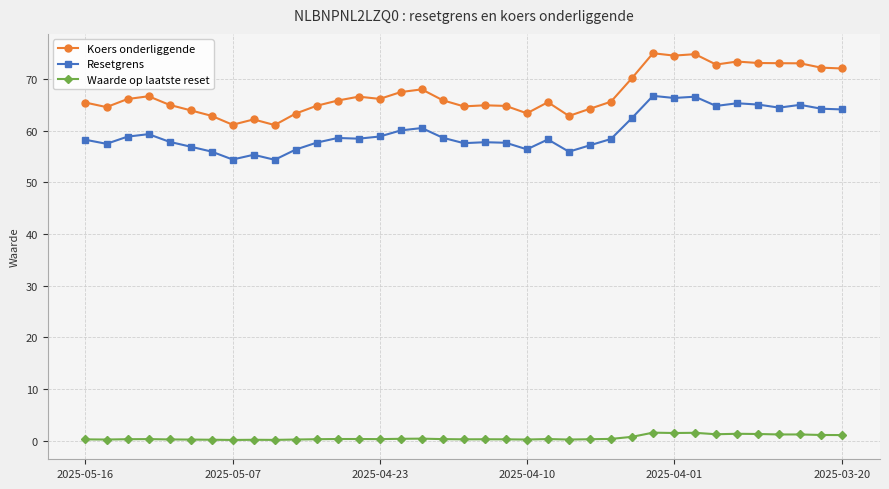

What is the value of the Resetgrens point at the 7th from the left?

55.9